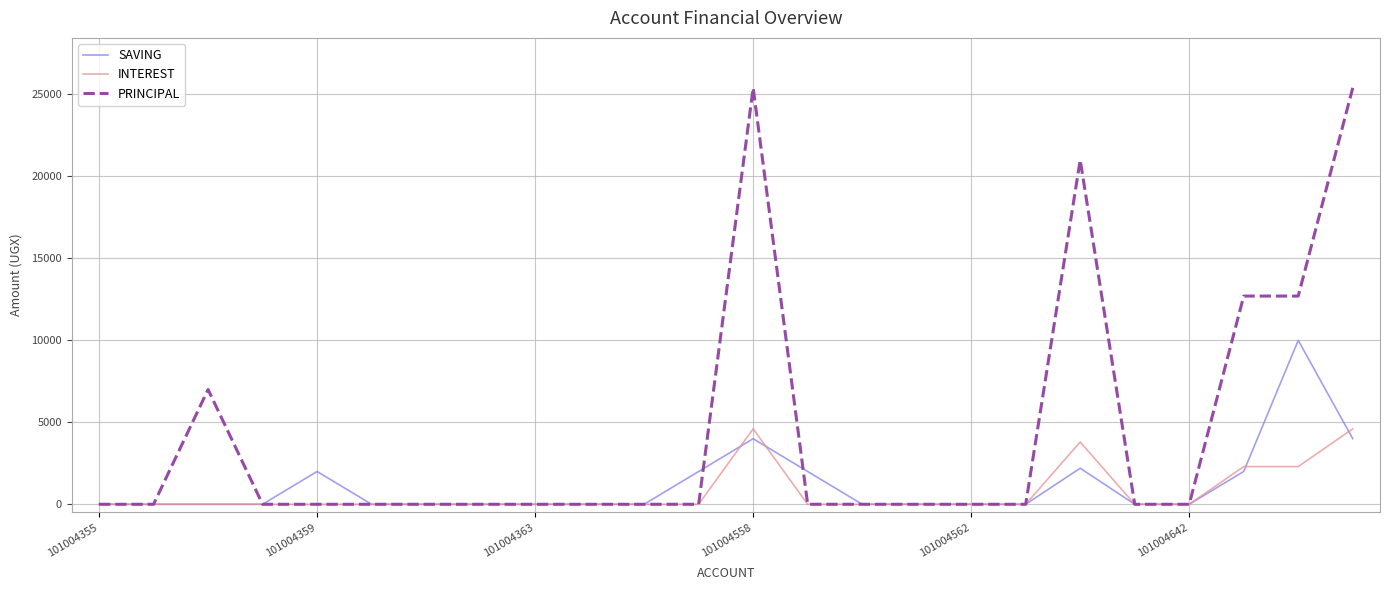

What is the maximum value shown in the chart?

25400